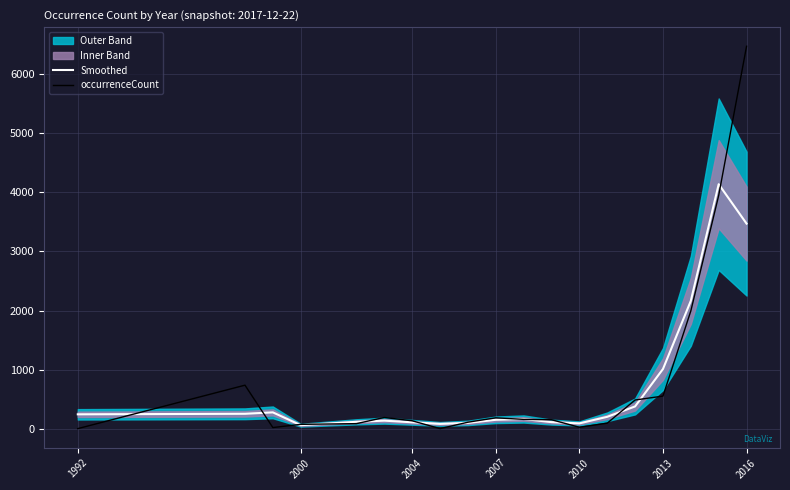

In Smoothed, how many points are higher than both neighbors (excluding endpoints)?

4